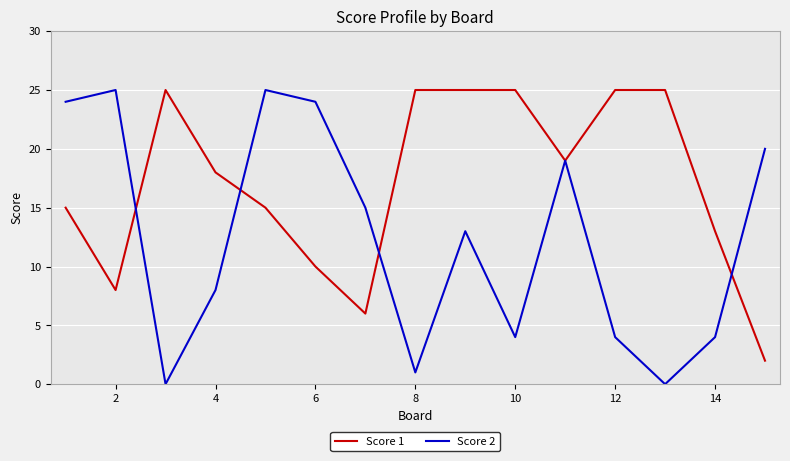

What is the greatest value displayed?

25